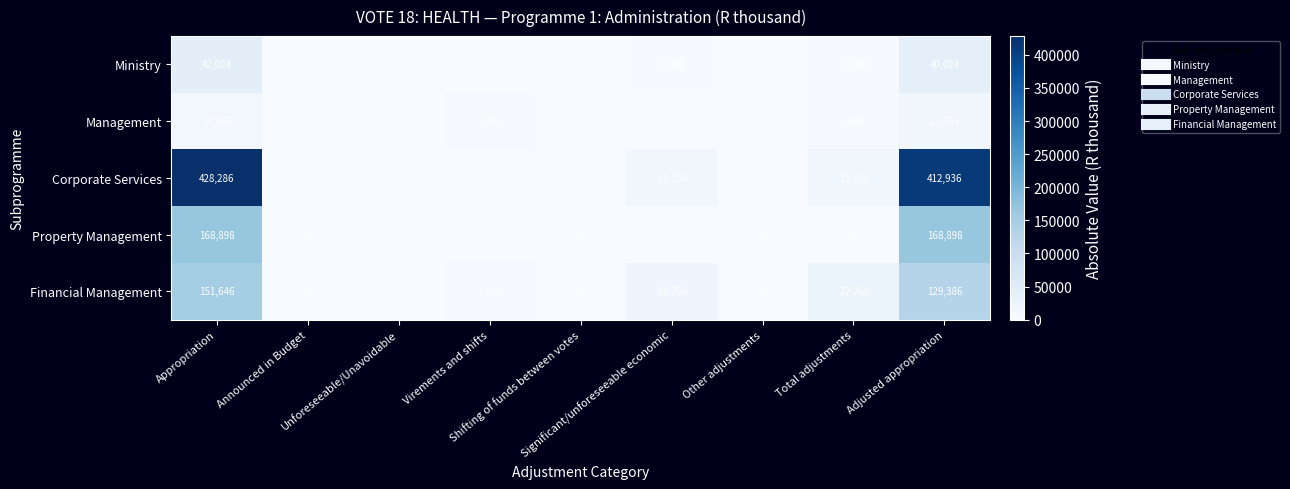

What is the greatest value displayed?

428286